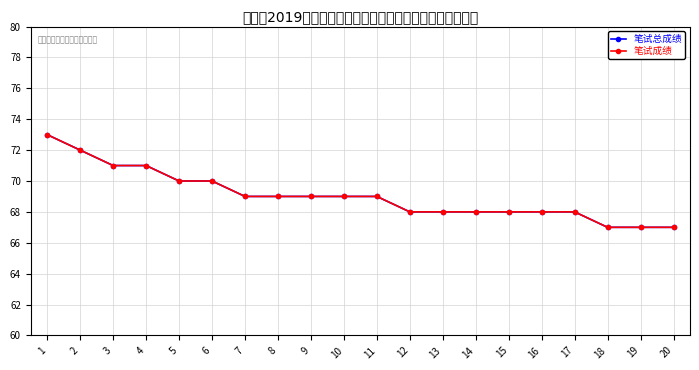

Between 4 and 11, which series saw the biggest shift?

笔试总成绩